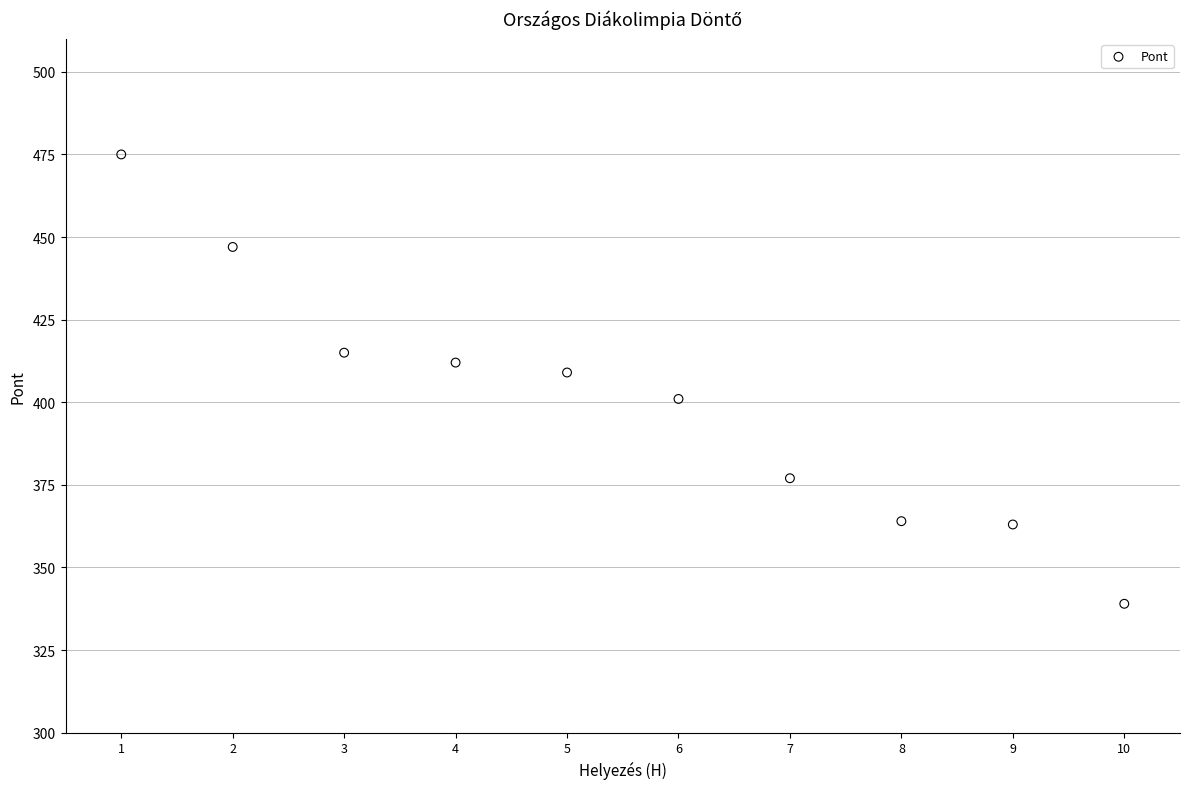

What is the average Y value?

400